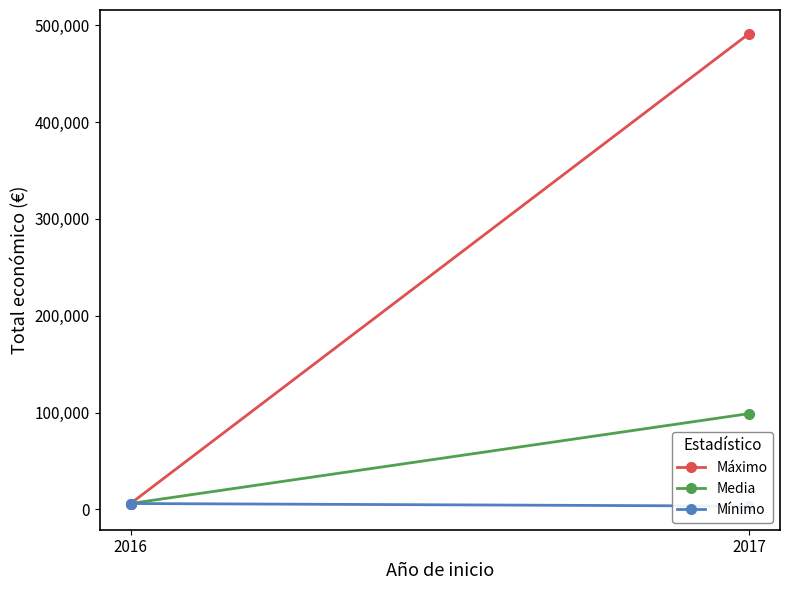

What is the value of the Media point at the 2nd from the left?

98880.8